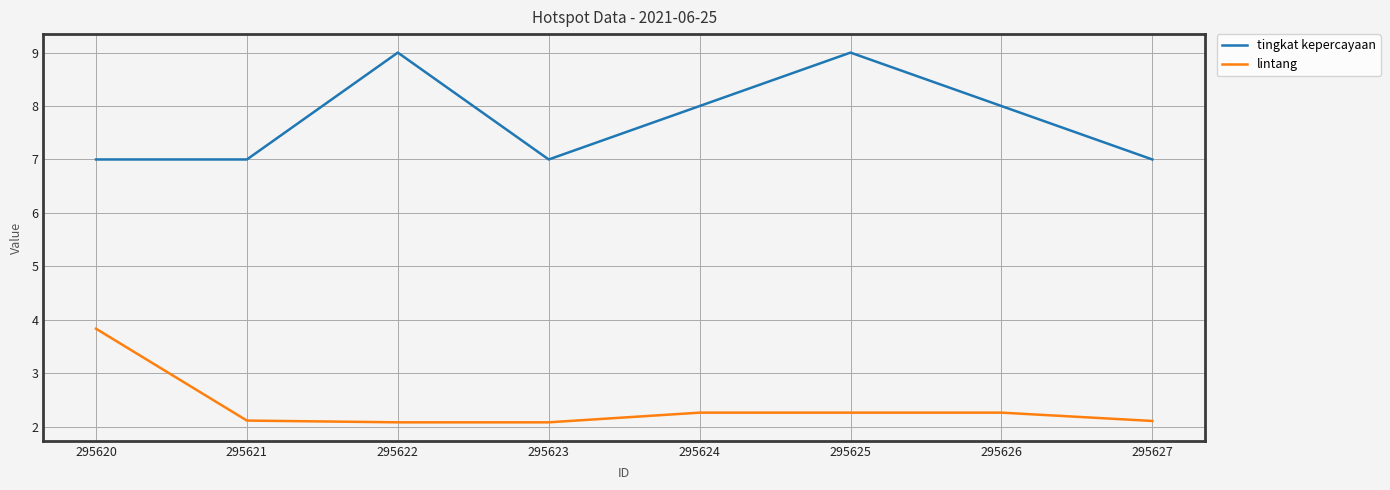

What is the difference between the maximum and minimum values in the tingkat kepercayaan series?

2.0